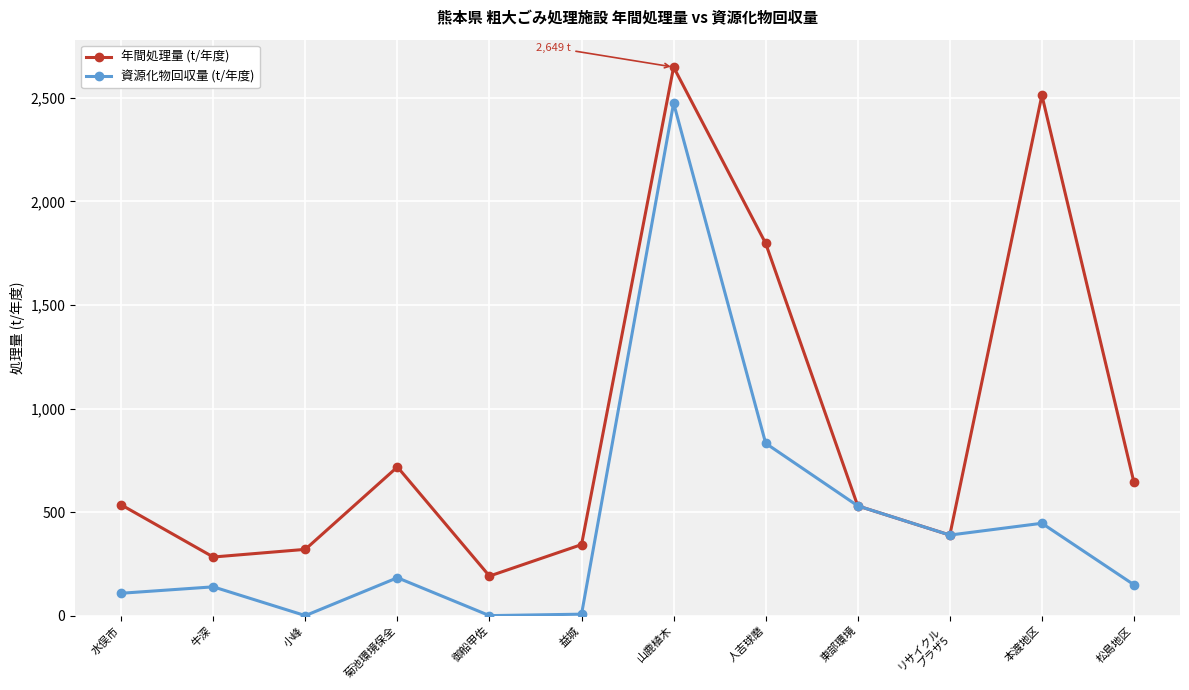

What is the sum of the 年間処理量 (t/年度) values at 牛深 and 水俣市?

818.0